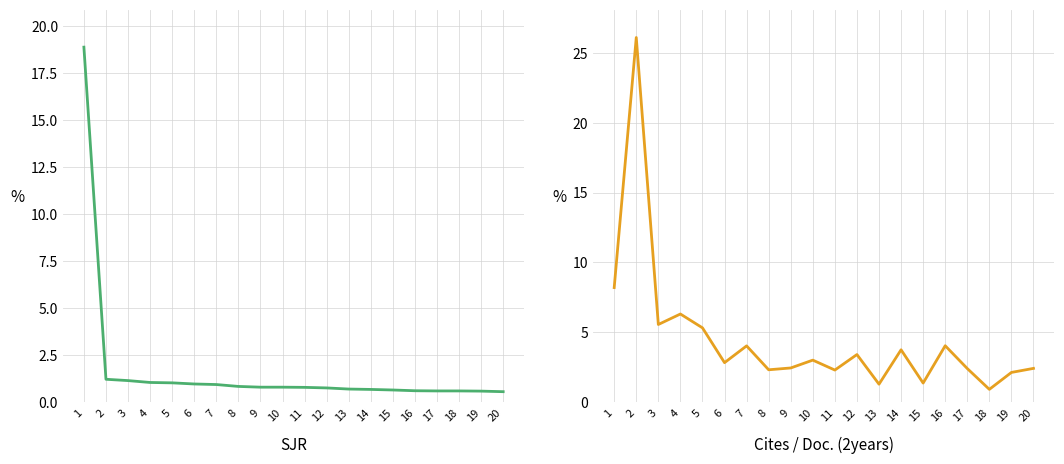

What are all the series names shown in the legend?

SJR, Cites / Doc. (2years)